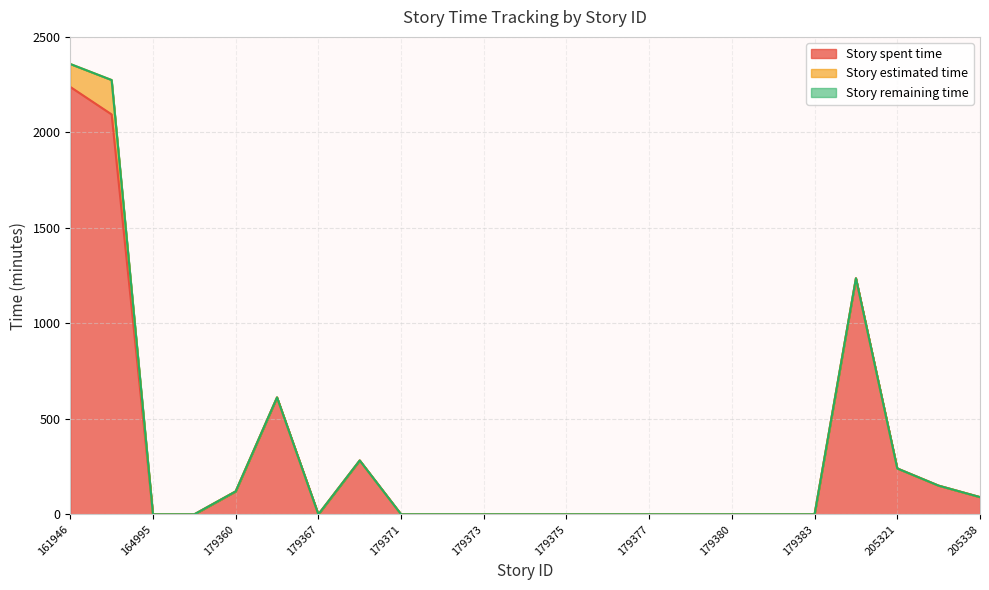

What is the total value across all series at 179366?

612